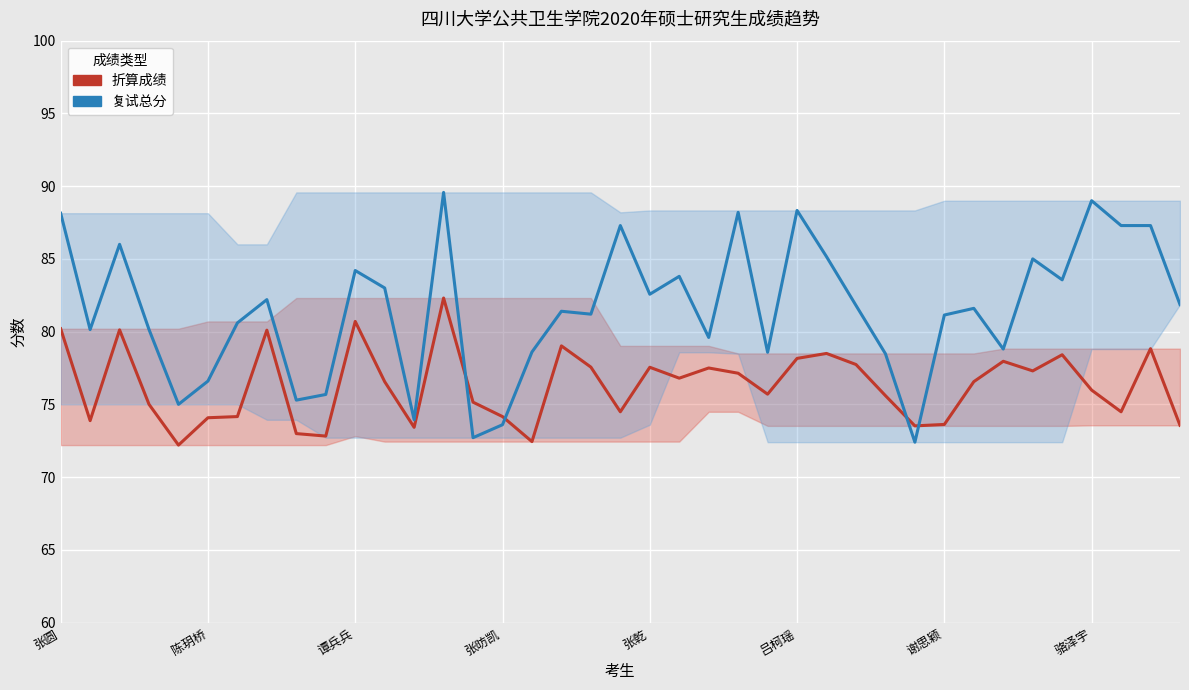

At which category is the sum across all series the highest?

13